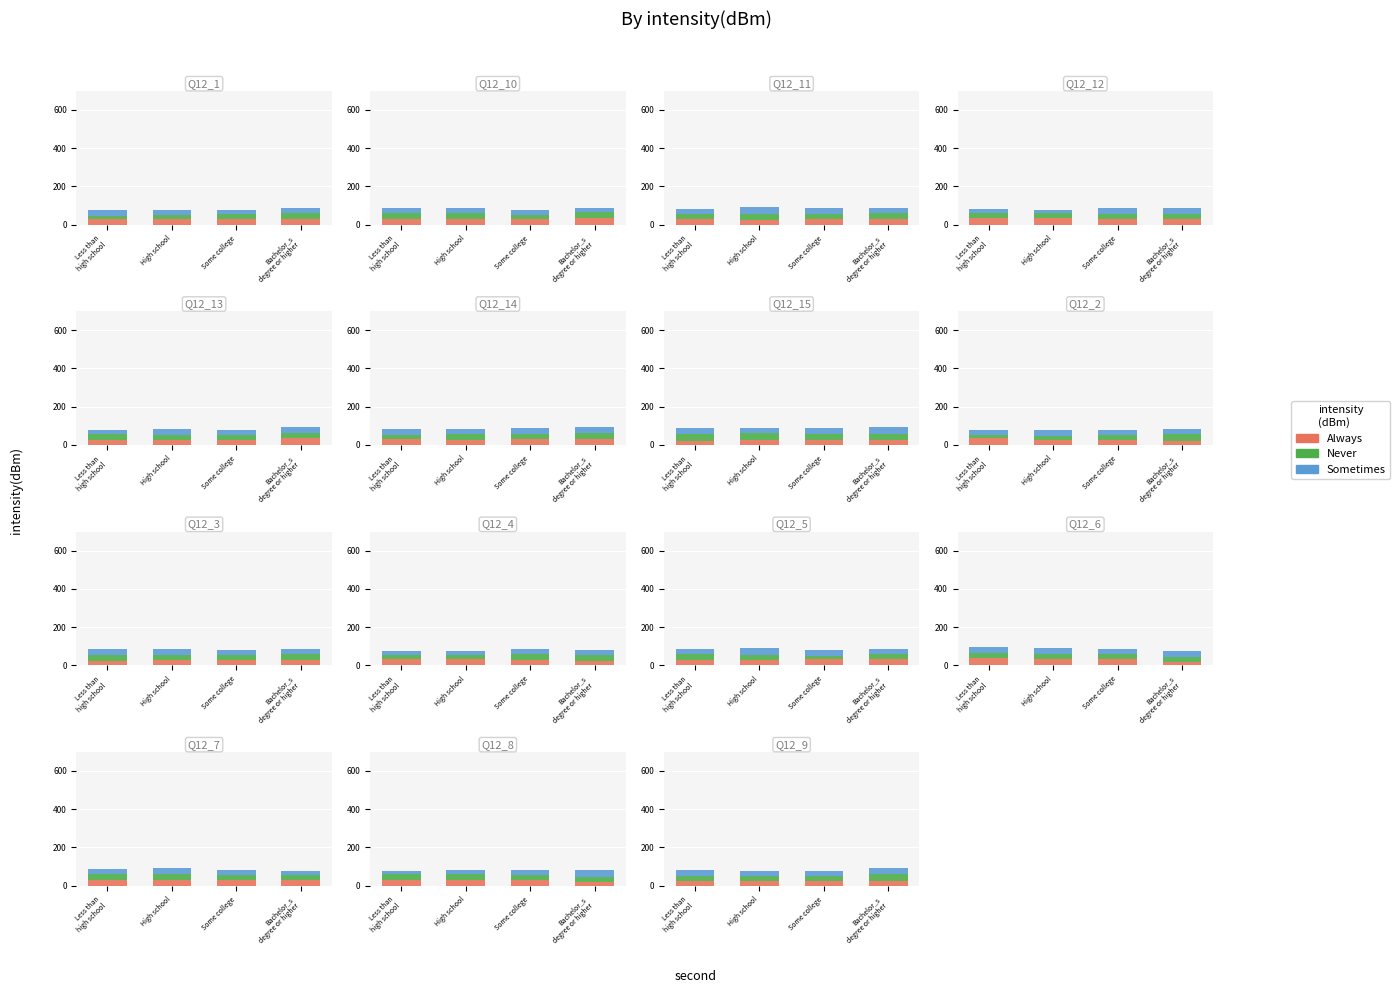

What is the spread (max minus min) of values at Some college?

0.4